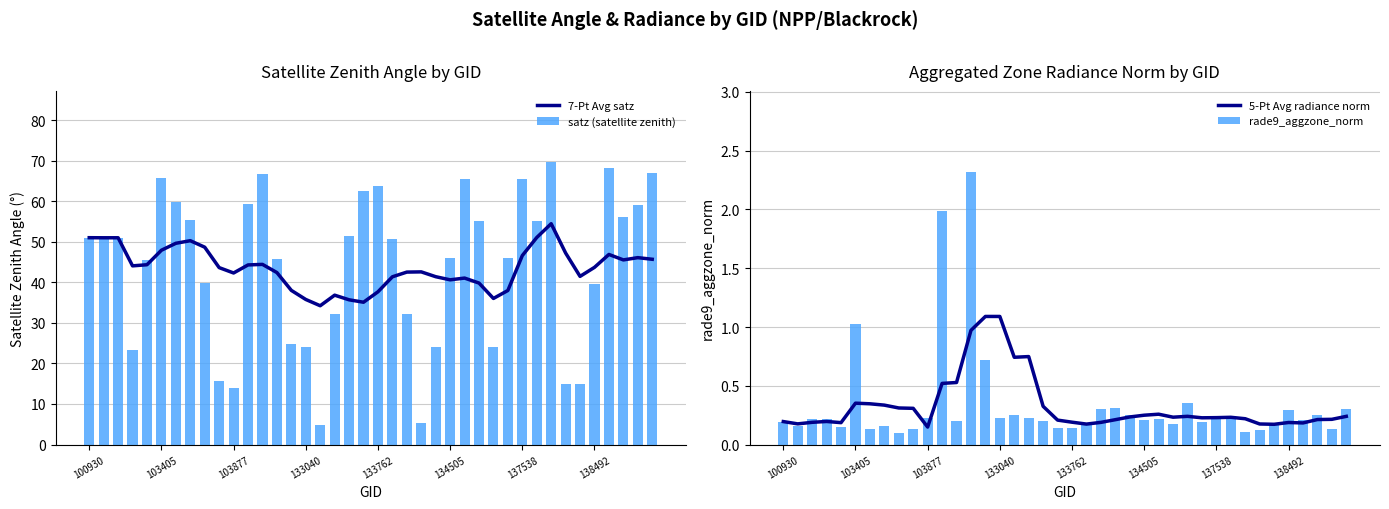

The 7-Pt Avg satz series shows 51.0 at 100930. True or false?

True